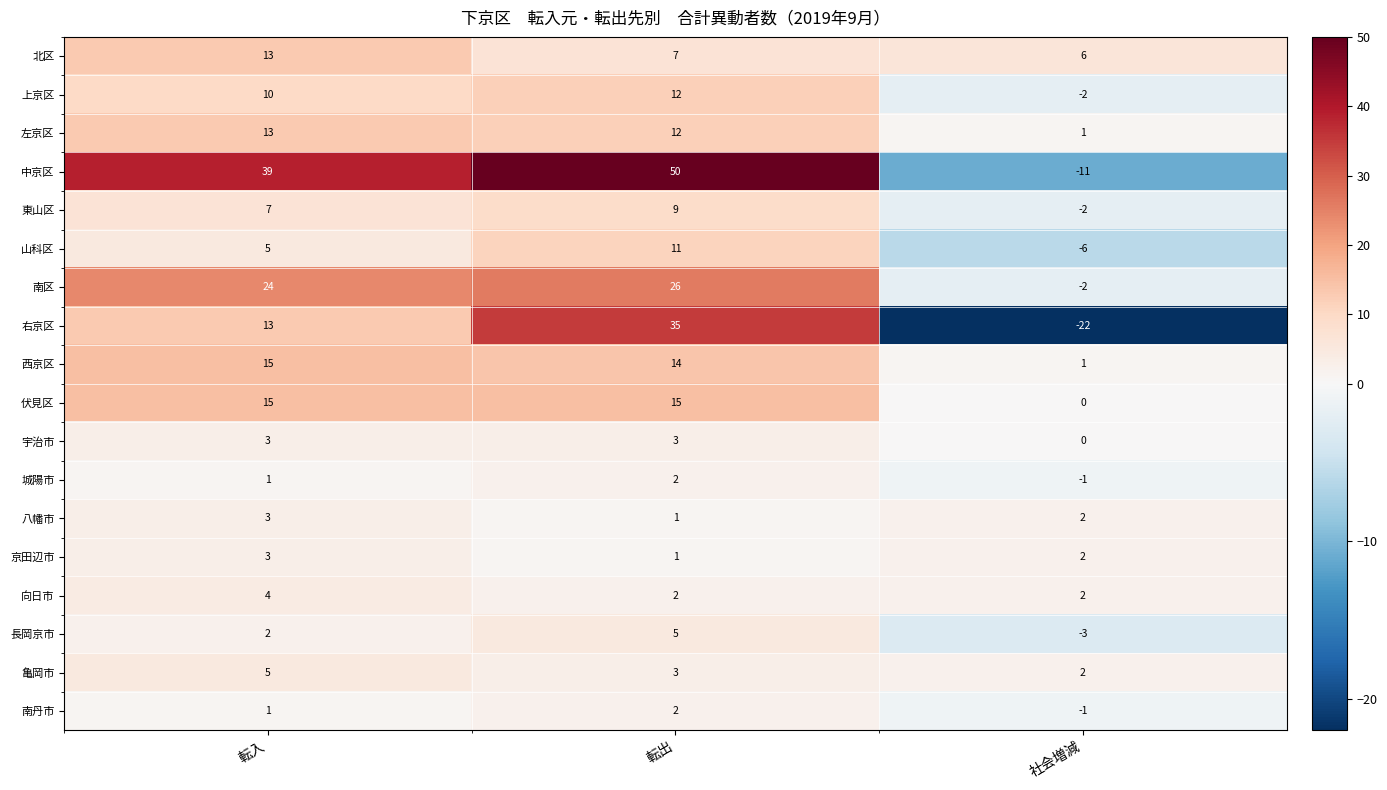

The value of 南丹市 at 転出 is 1. True or false?

False